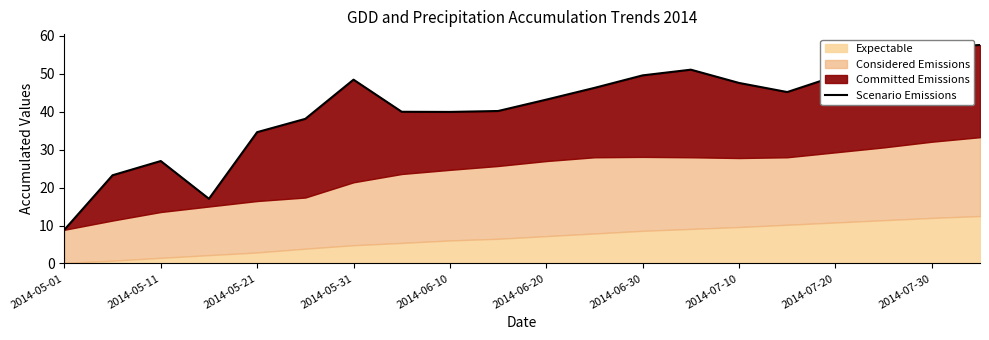

True or false: there are more than 2 points higher than both neighbors.

True